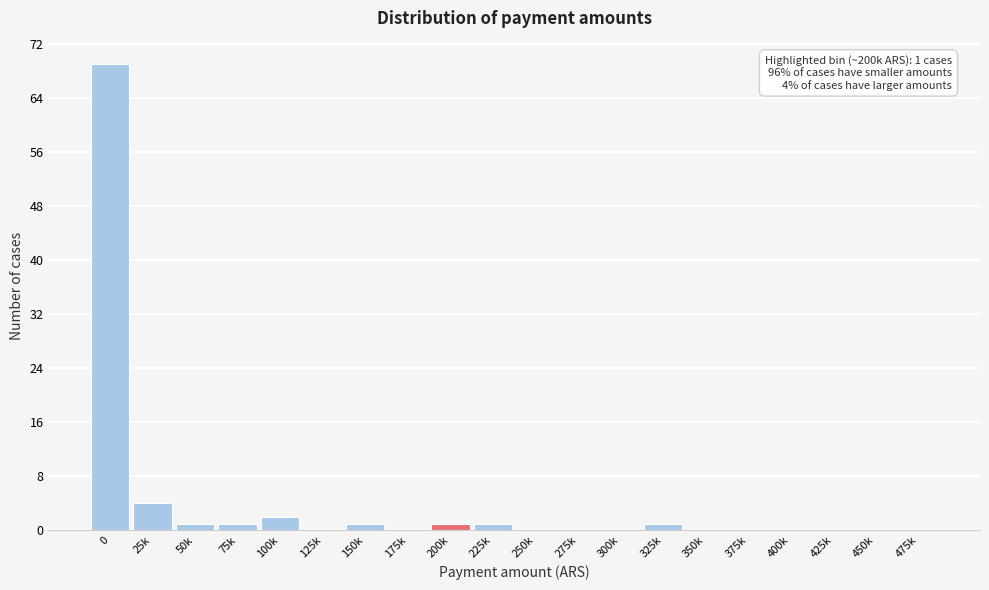

Reading left to right, transcribe all the data shown in this chart.

0=69	25k=4	50k=1	75k=1	100k=2	125k=0	150k=1	175k=0	200k=1	225k=1	250k=0	275k=0	300k=0	325k=1	350k=0	375k=0	400k=0	425k=0	450k=0	475k=0